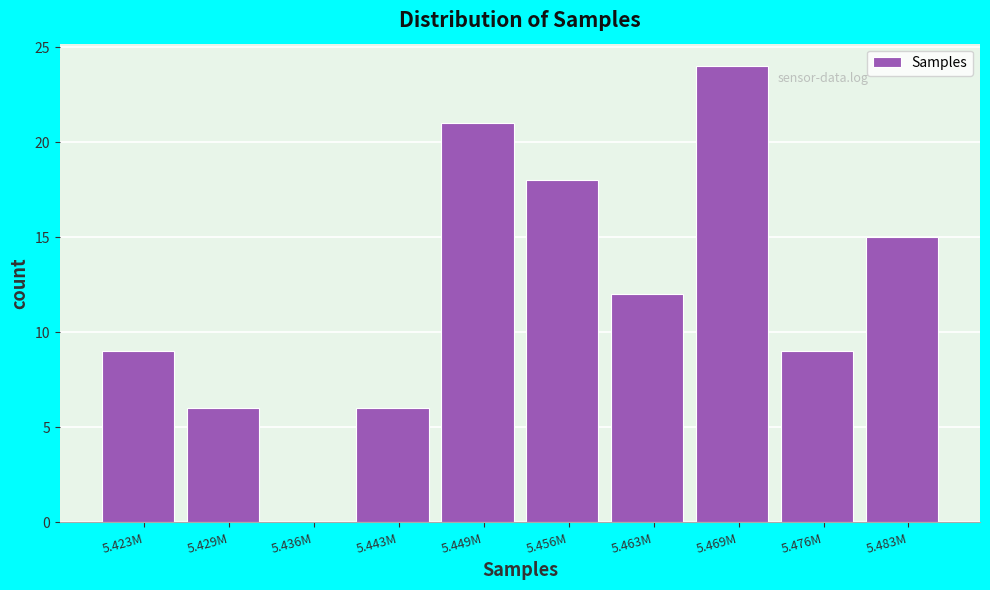

What is the sum of all values?

120